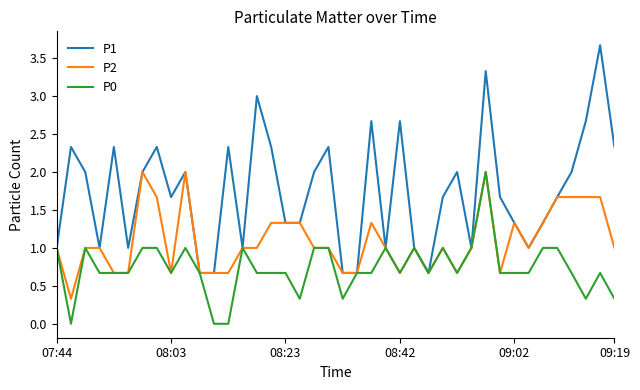

Which series has the largest total across all categories?

P1